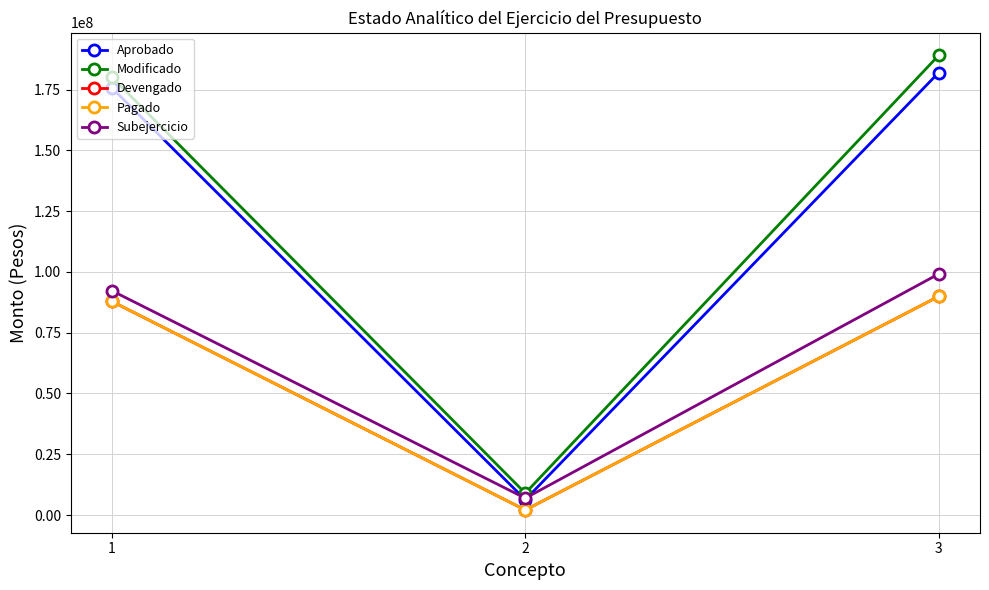

Reading left to right, what are all the values shown in this chart?

Aprobado: 1=175687844.0	2=6292800.0	3=181980644.0
Modificado: 1=180096957.1	2=8975321.2	3=189072278.3
Devengado: 1=87850184.8	2=2062162.5	3=89912347.3
Pagado: 1=87850184.8	2=2062162.5	3=89912347.3
Subejercicio: 1=92246772.3	2=6913158.7	3=99159931.0